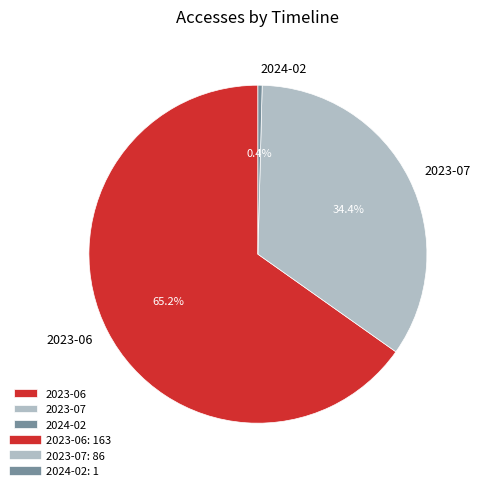

What percentage is the 2023-06 slice, to the nearest percent?

65%